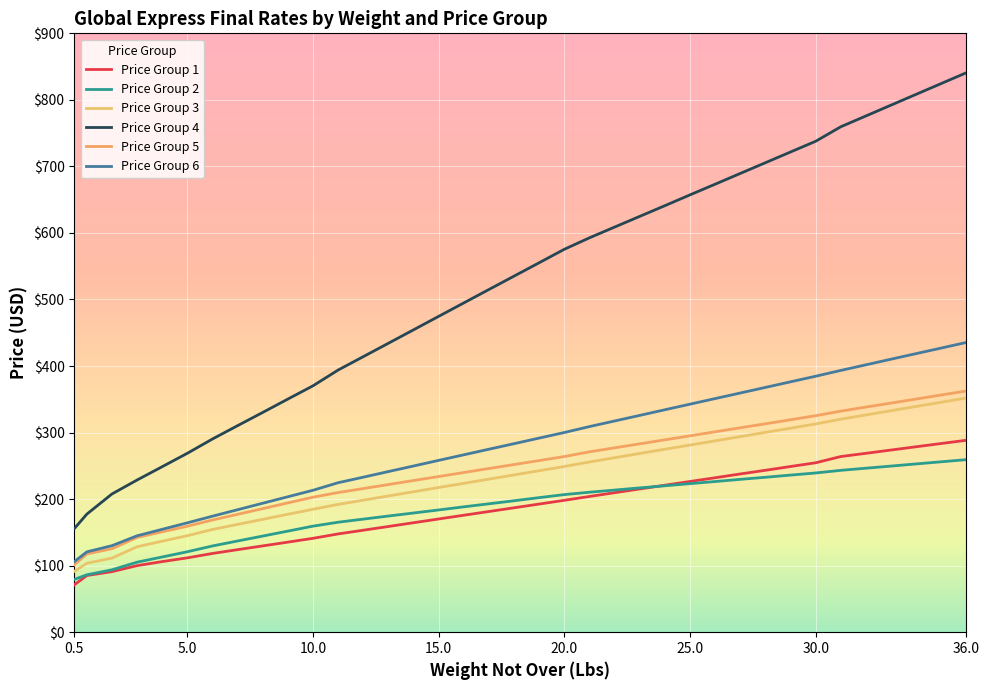

What is the label of the 4th point from the left?

15.0